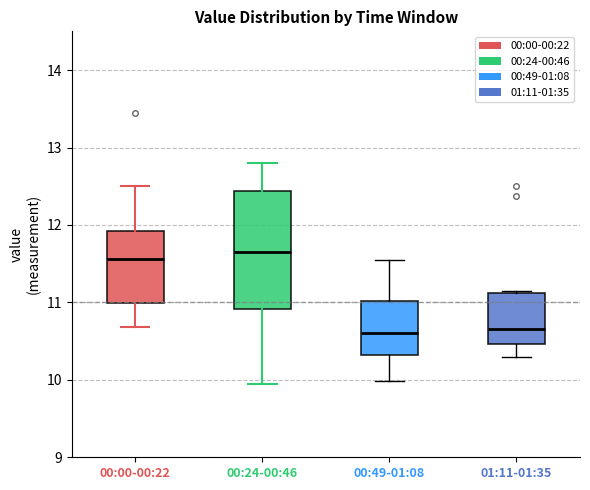

Reading left to right, read every box against the y-axis: the position of its median line, the range the box covers, and the ends of its whiskers. The values are not printed on the chart, so give them approximately, as read against the axis.

00:00-00:22: median 11.6, box 11.0 to 11.9, whiskers 10.7 to 12.5
00:24-00:46: median 11.7, box 10.9 to 12.4, whiskers 10.0 to 12.8
00:49-01:08: median 10.6, box 10.3 to 11.0, whiskers 10.0 to 11.6
01:11-01:35: median 10.7, box 10.5 to 11.1, whiskers 10.3 to 11.2